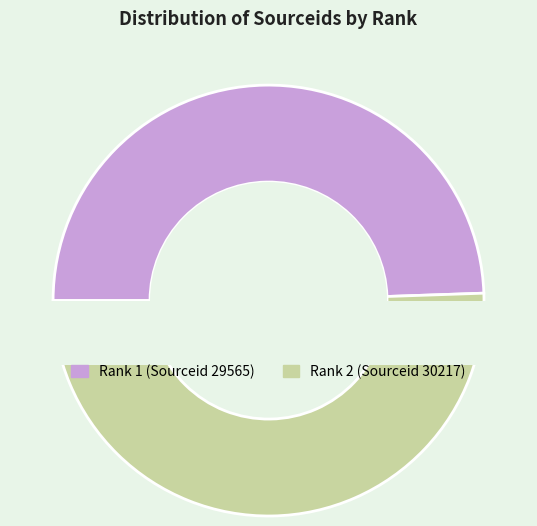

To the nearest percent, what is the difference between the 1 and 2 slice percentages?

1%